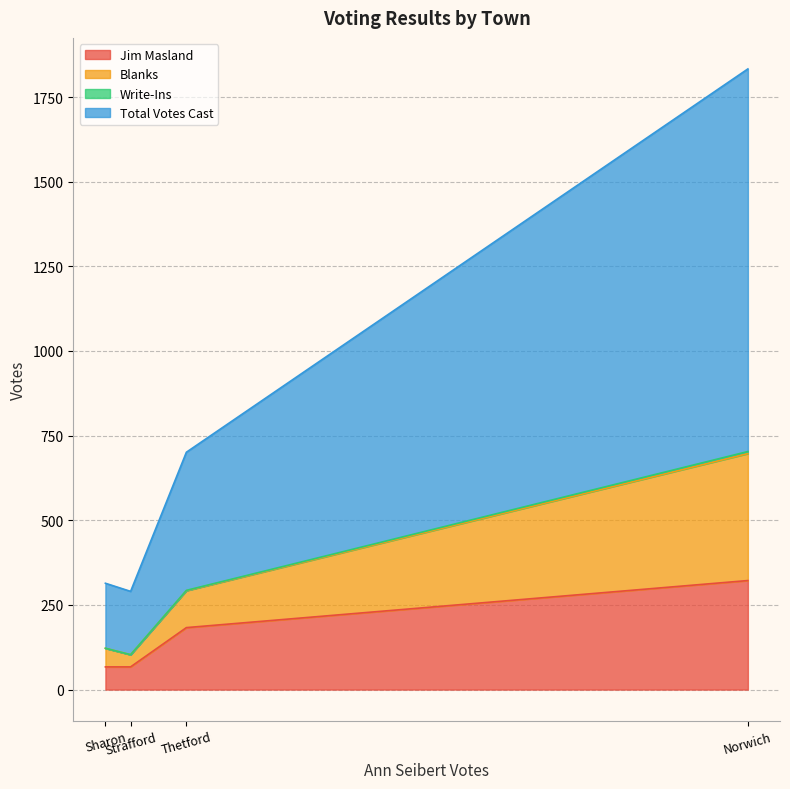

True or false: Write-Ins has a value of 1 at Thetford.

False